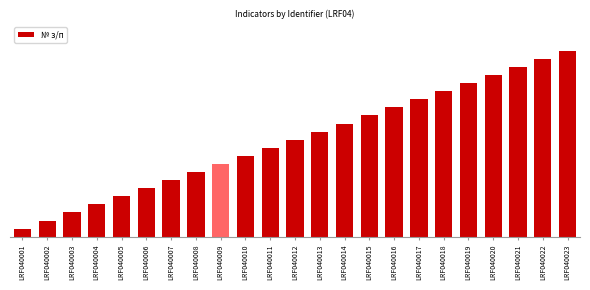

At which category does the chart reach its minimum across all series?

LRF040001